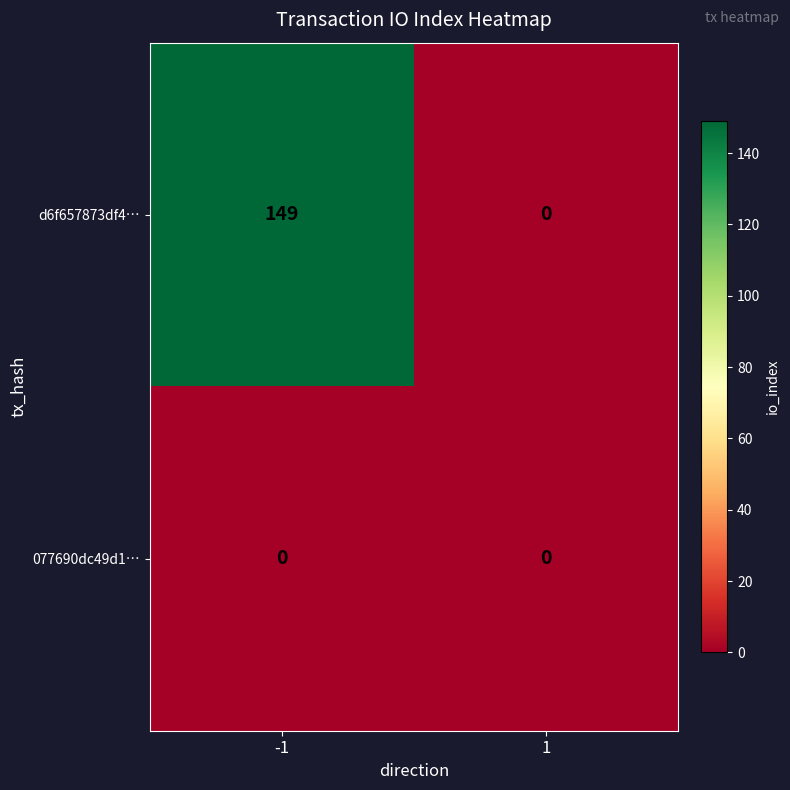

At which category is the sum across all series the highest?

-1